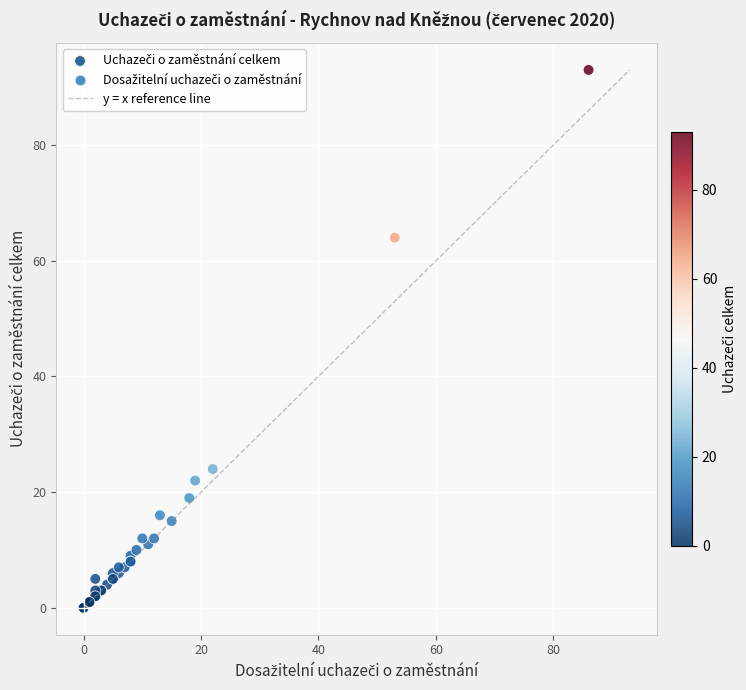

What Y value in the scatter plot is closest to 46?

64